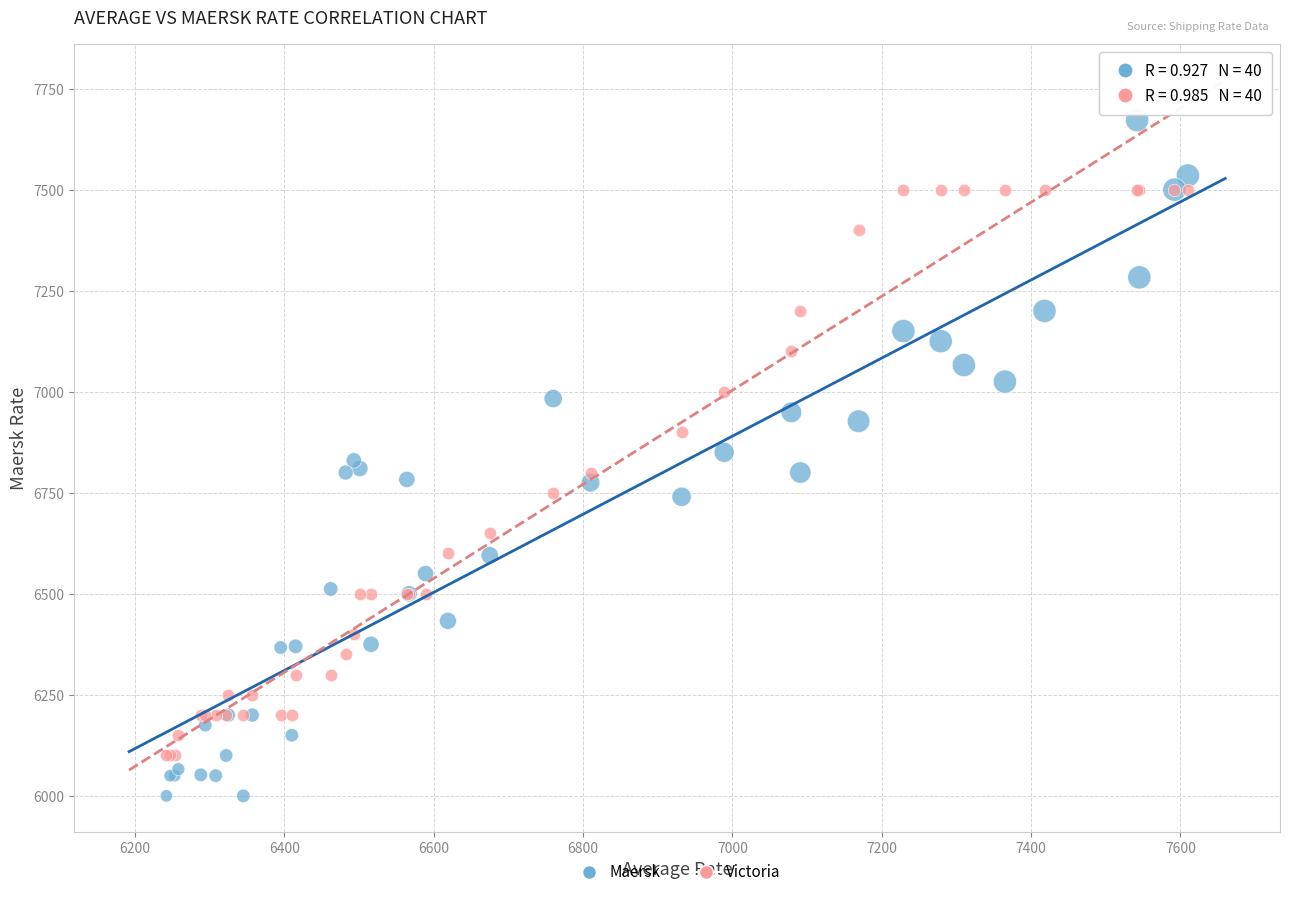

What is the X range (max minus min) for the scatter plot?

1368